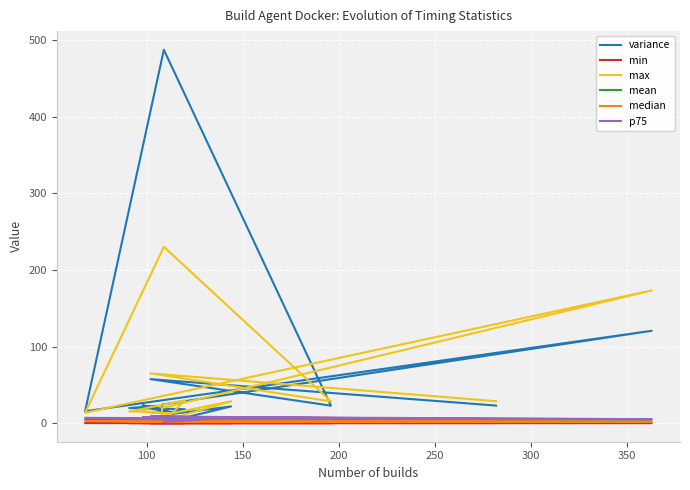

What is the maximum value for mean?

5.9